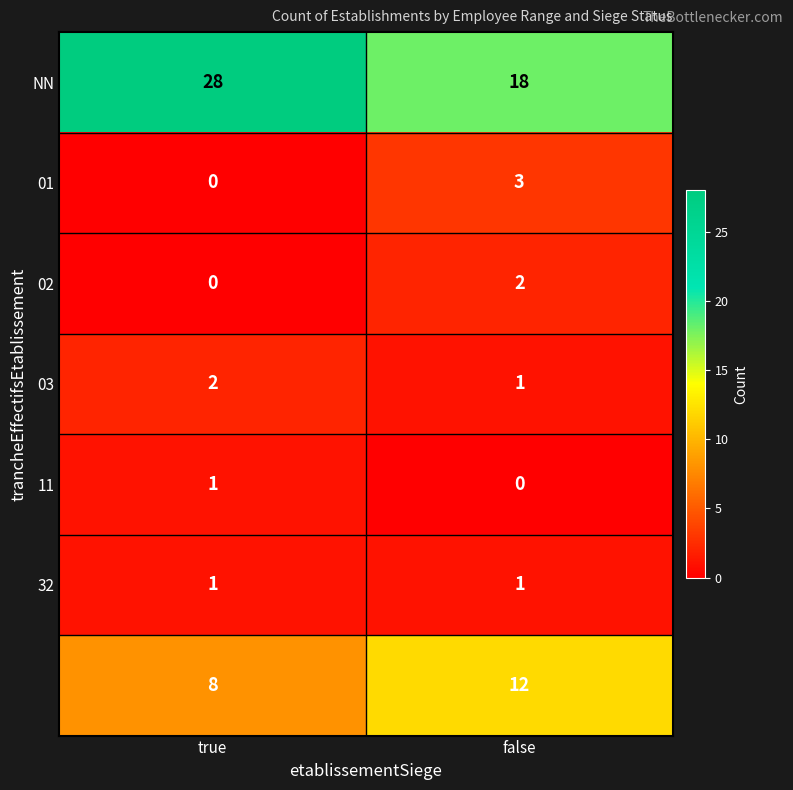

What is the difference between the highest and lowest values at false?

18